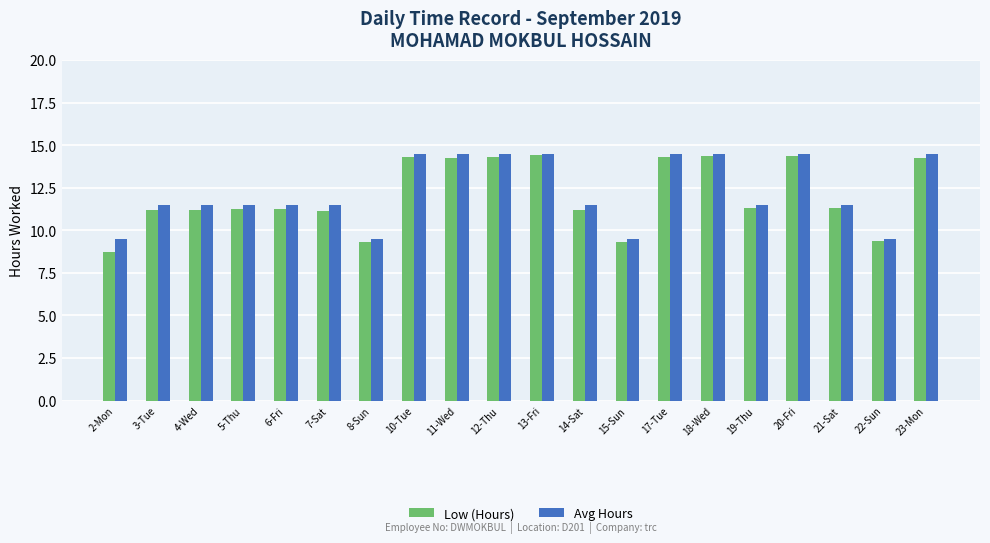

What position from the left is 8-Sun?

7